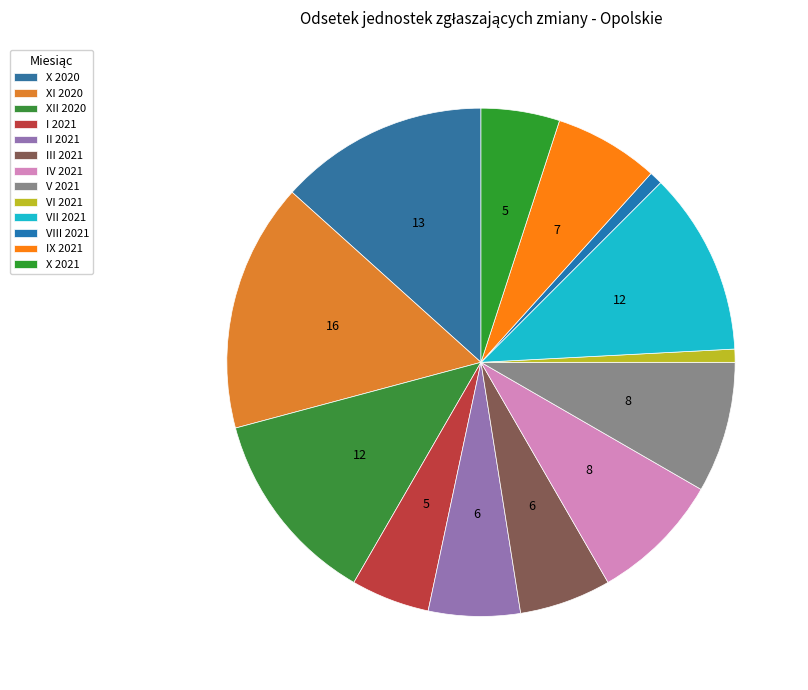

To the nearest percent, what portion does IV 2021 represent?

8%